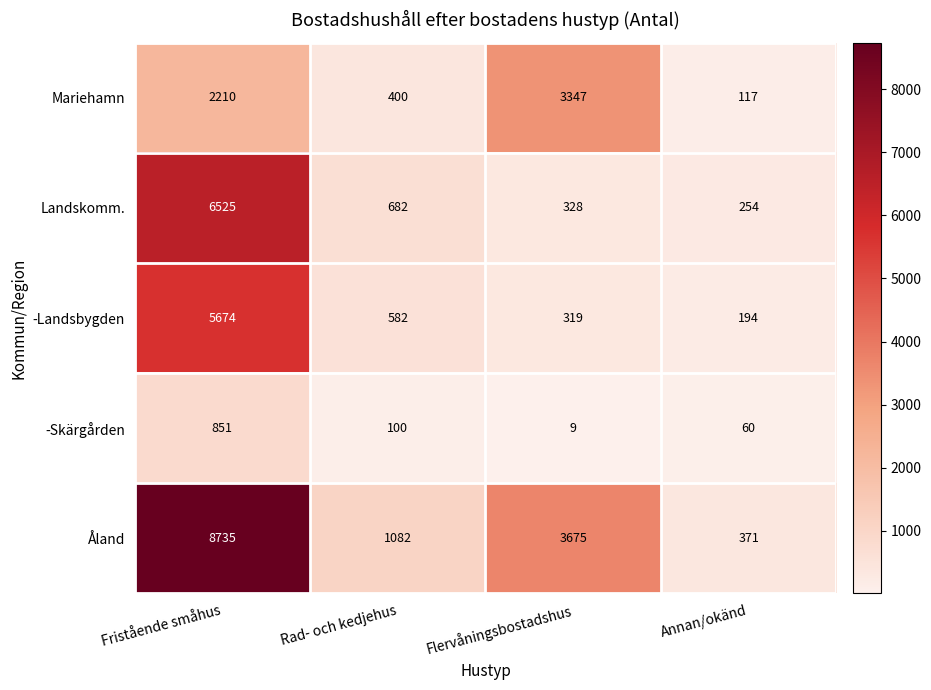

How many values in the Åland series are below 3675?

2